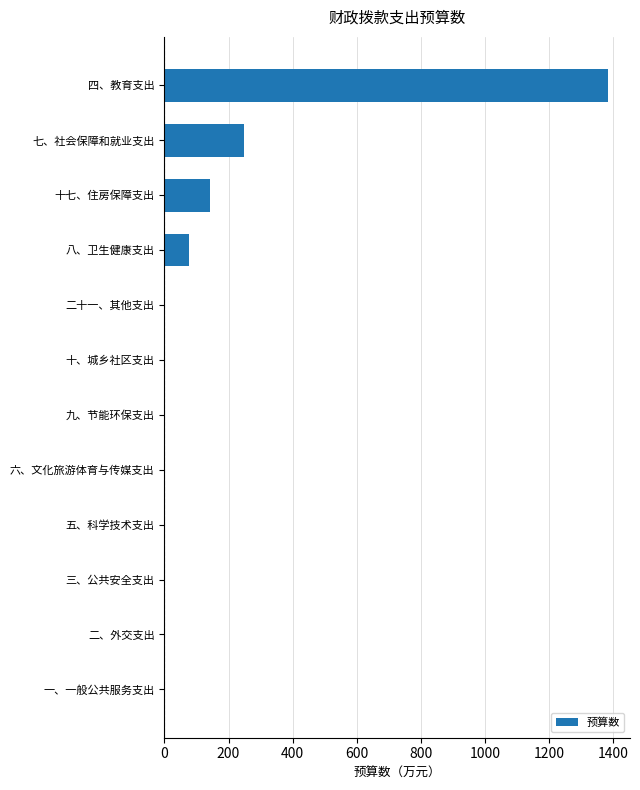

Reading bottom to top, extract all data points from this chart.

一、一般公共服务支出=0.0	二、外交支出=0.0	三、公共安全支出=0.0	五、科学技术支出=0.0	六、文化旅游体育与传媒支出=0.0	九、节能环保支出=0.0	十、城乡社区支出=0.0	二十一、其他支出=0.0	八、卫生健康支出=76.0	十七、住房保障支出=142.2	七、社会保障和就业支出=249.8	四、教育支出=1382.4